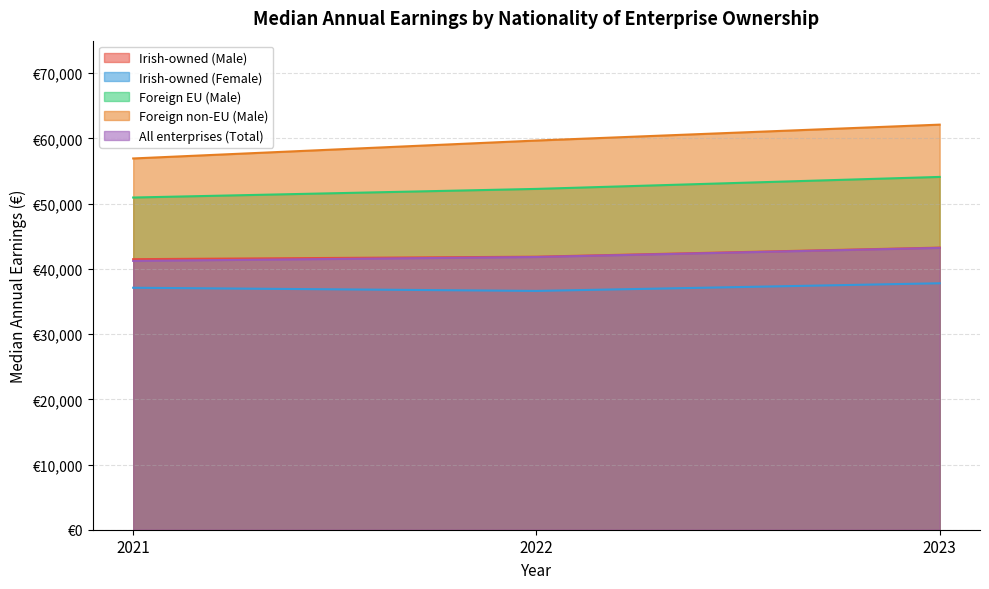

Count the Foreign EU (Male) values in the range 50944 to 54104.

3